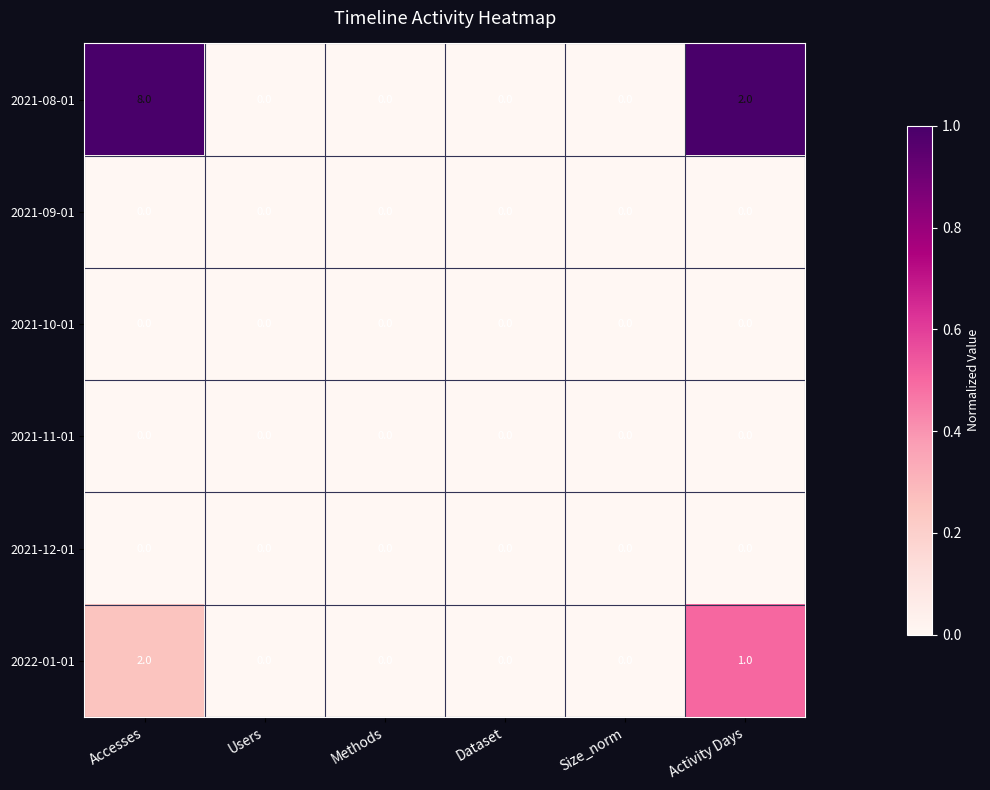

What is the sum of all 2021-08-01 values?

10